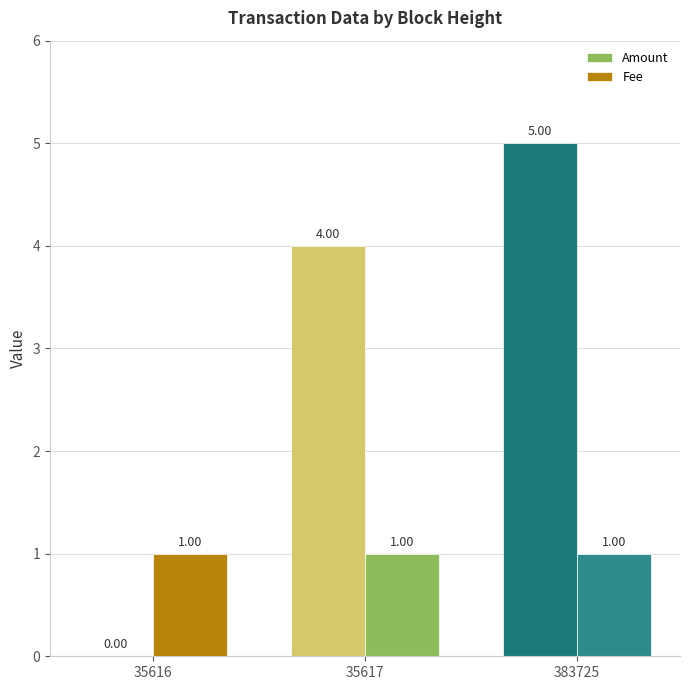

Reading left to right, list all the values displayed in this chart.

Amount: 35616=0	35617=4	383725=5
Fee: 35616=1	35617=1	383725=1